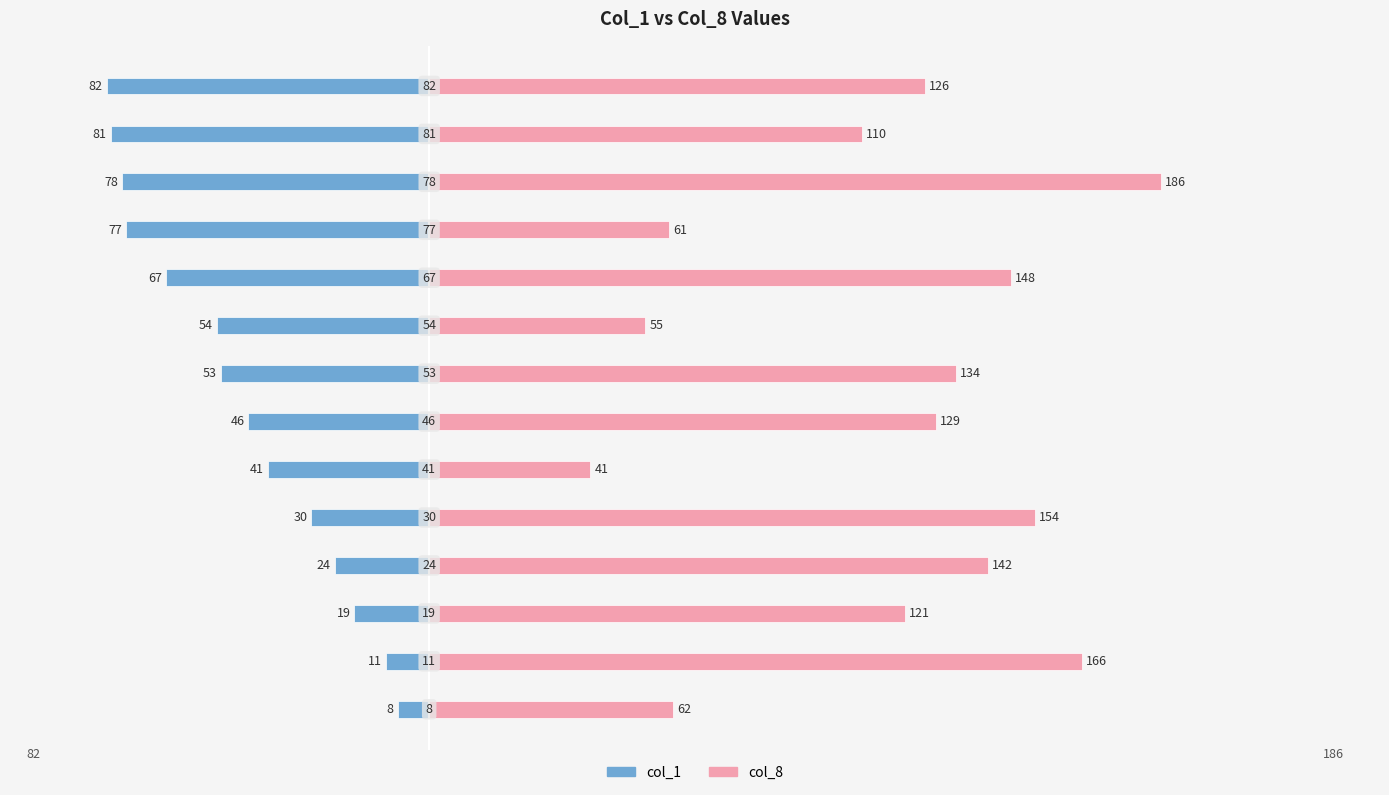

How many bars are there in each group?

2